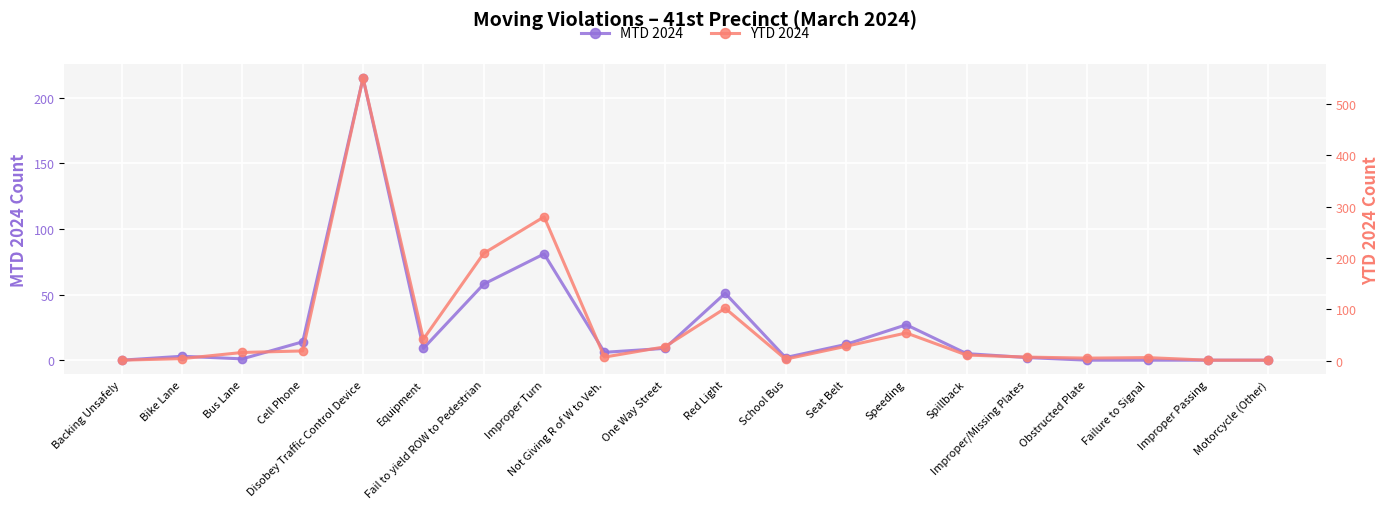

Is the value of MTD 2024 at Red Light greater than the value of YTD 2024 at Obstructed Plate?

Yes